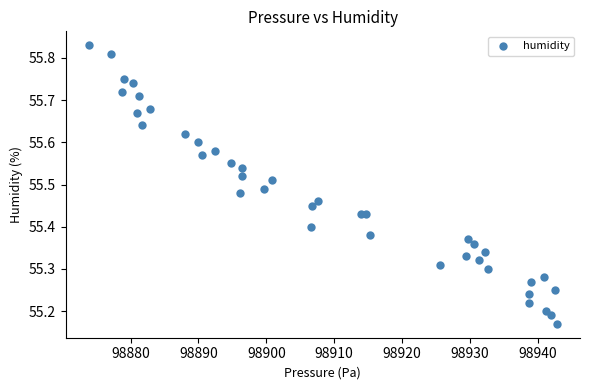

What is the range of Y values (max minus min)?

0.7